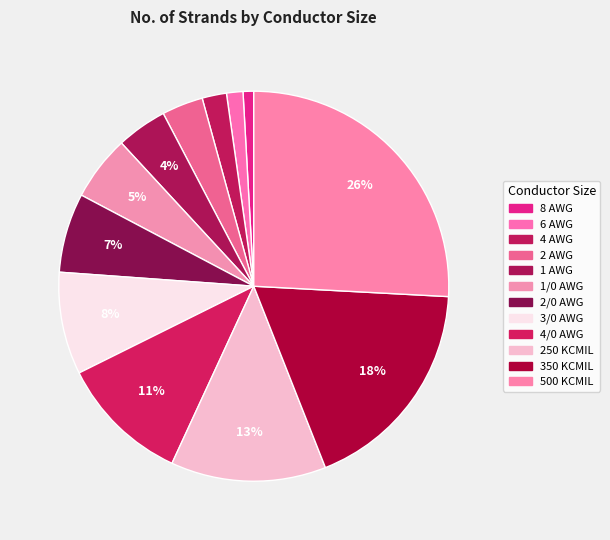

Does 4/0 AWG account for over 50% of the chart?

No